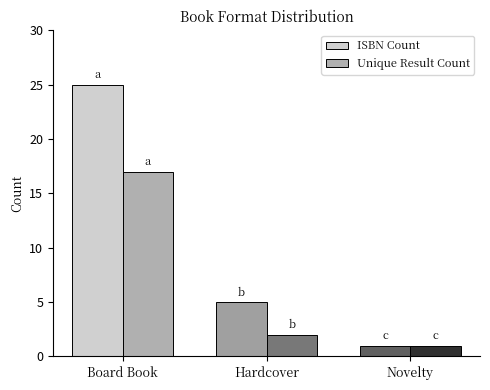

Rank the categories by Unique Result Count value from lowest to highest.

Novelty, Hardcover, Board Book